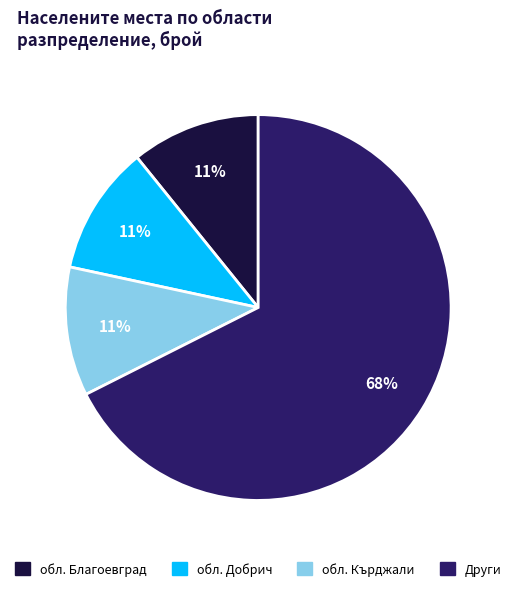

Is there any slice that represents more than half of the pie?

Yes